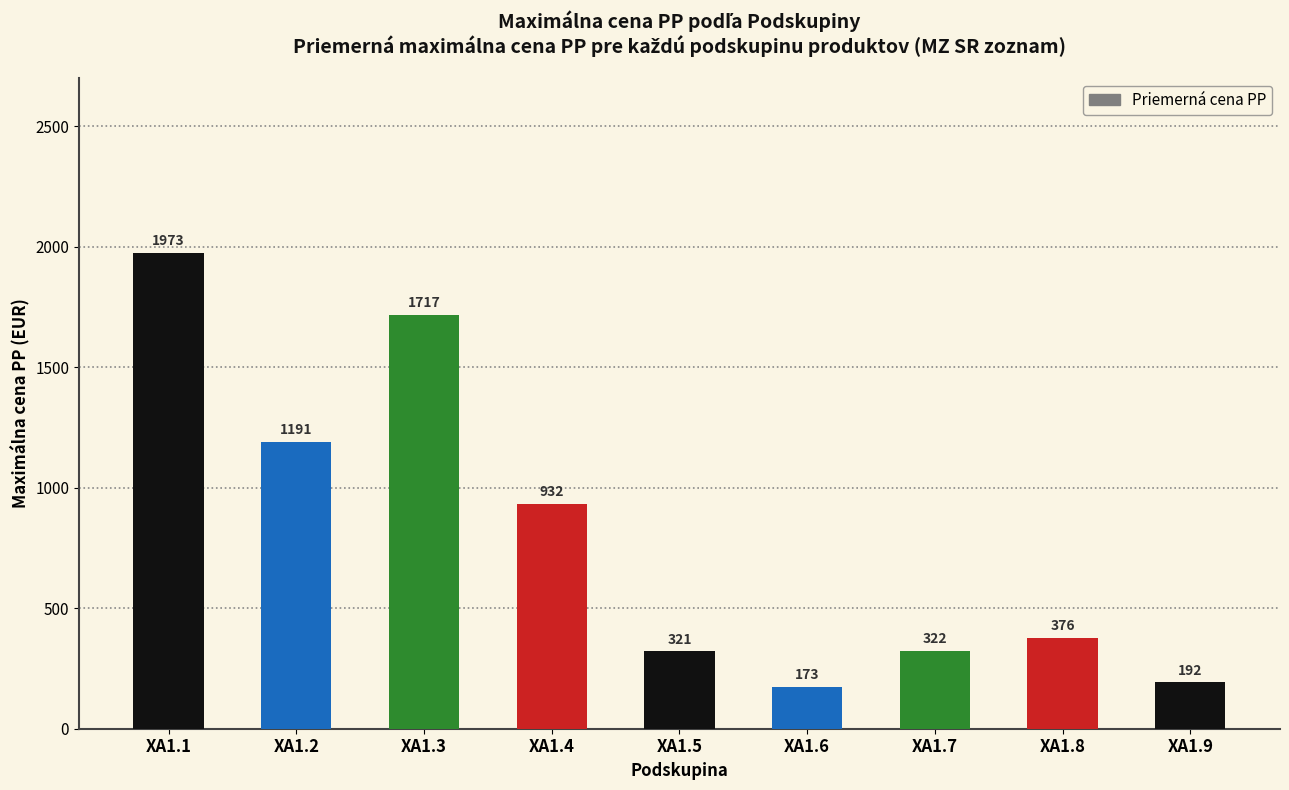

How many bars are there in total?

9